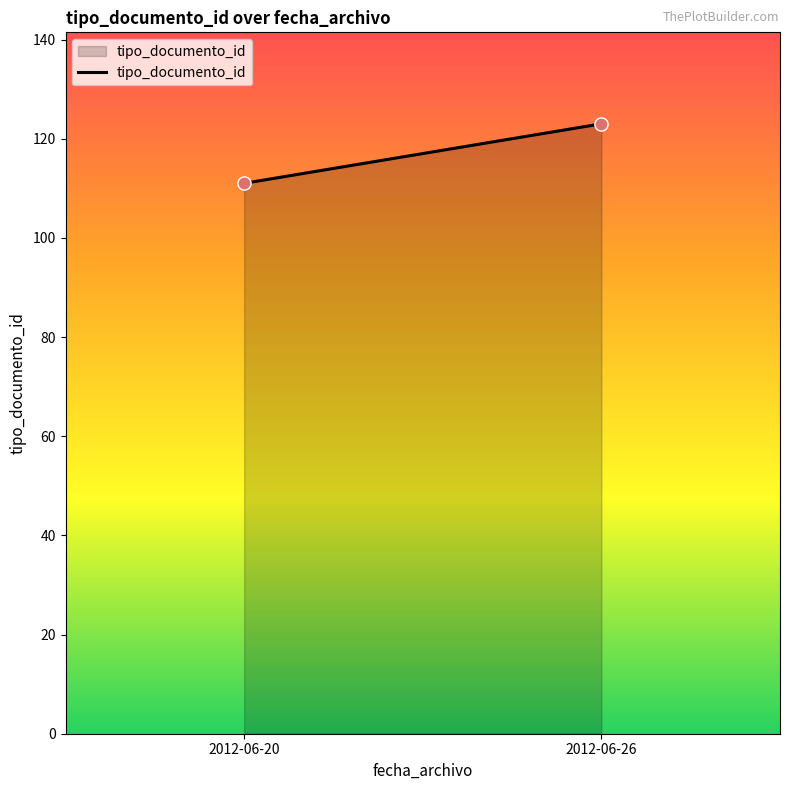

What is the range of Y values (max minus min)?

12